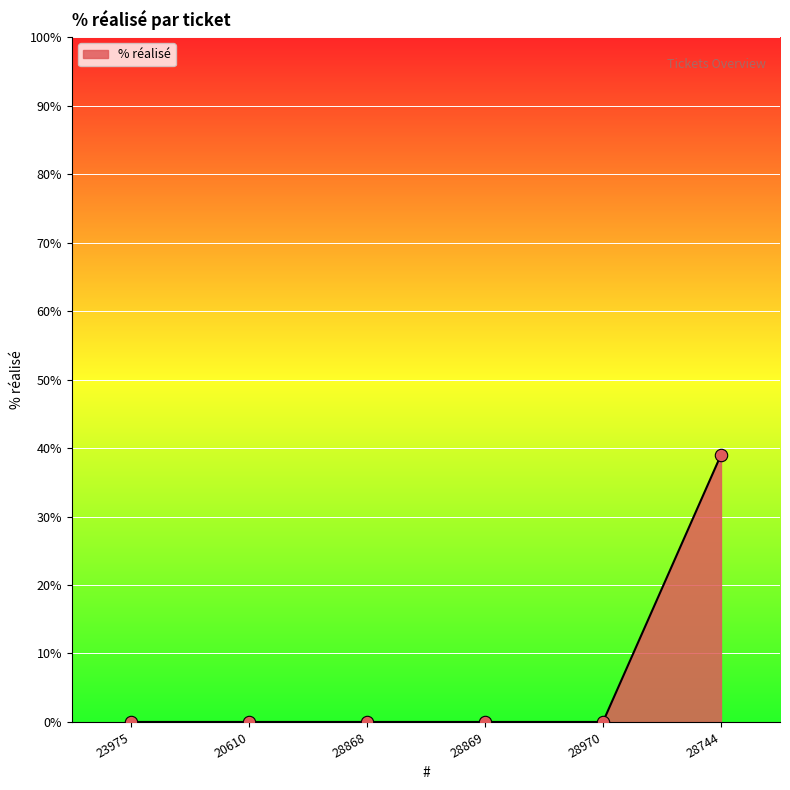

What is the change in value from 28868 to 28744?

+39